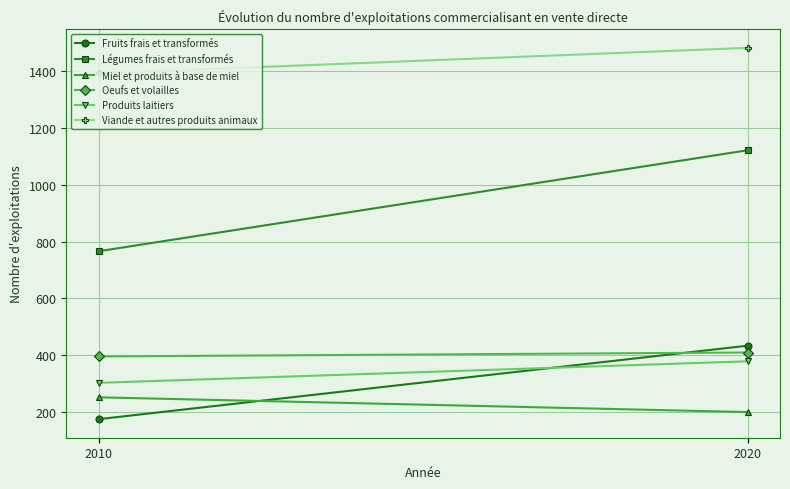

How many series are shown in this chart?

6